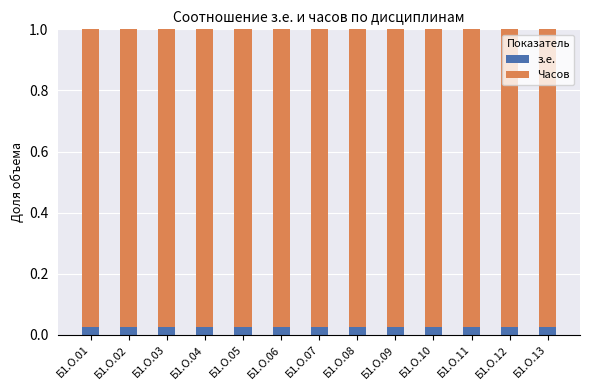

Does the chart contain stacked bars?

Yes